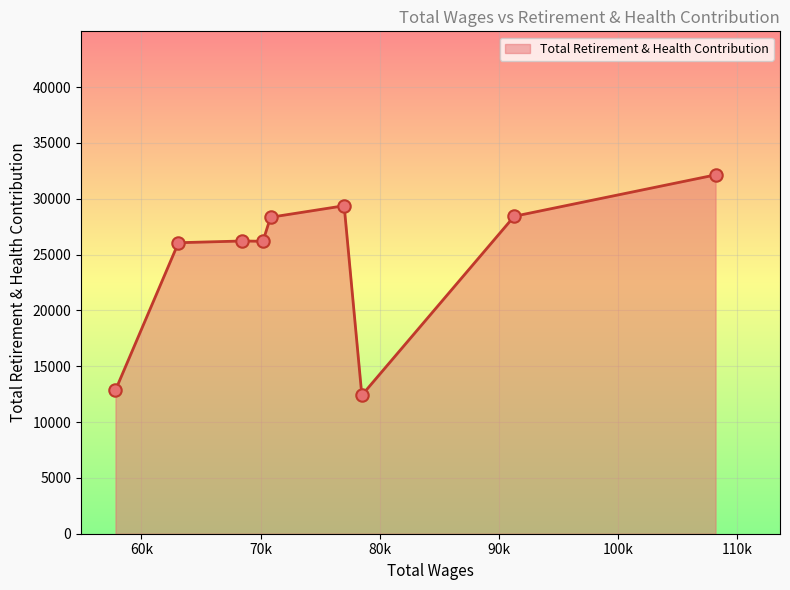

What is the greatest value displayed?

32138